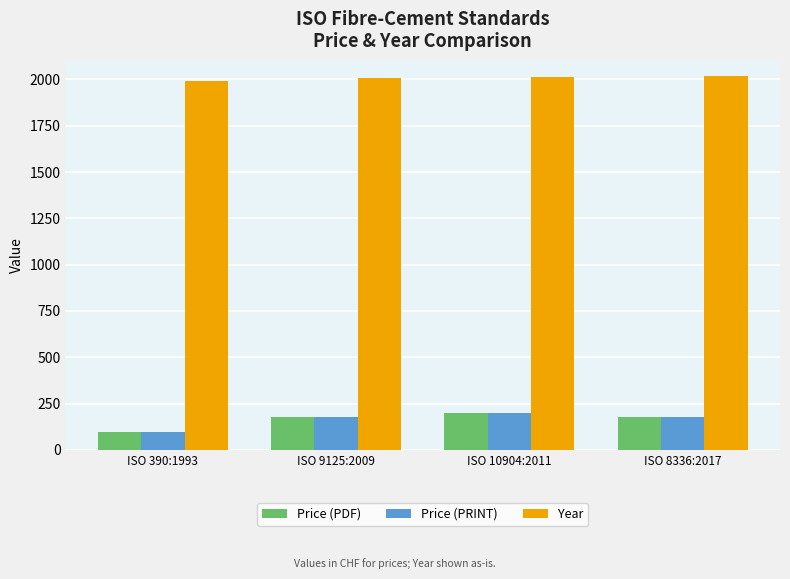

What is the difference between the highest and lowest values at ISO 10904:2011?

1812